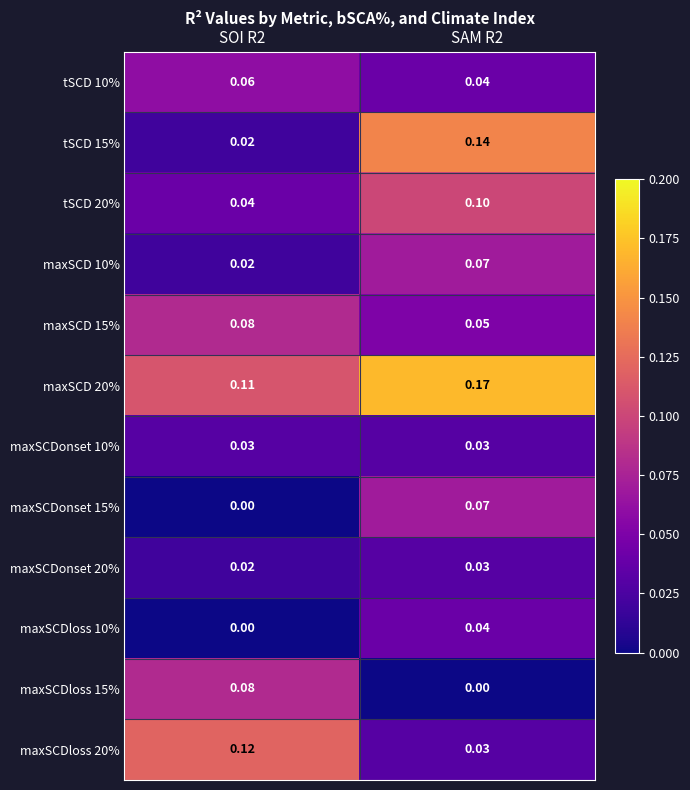

How many series are shown in this chart?

12